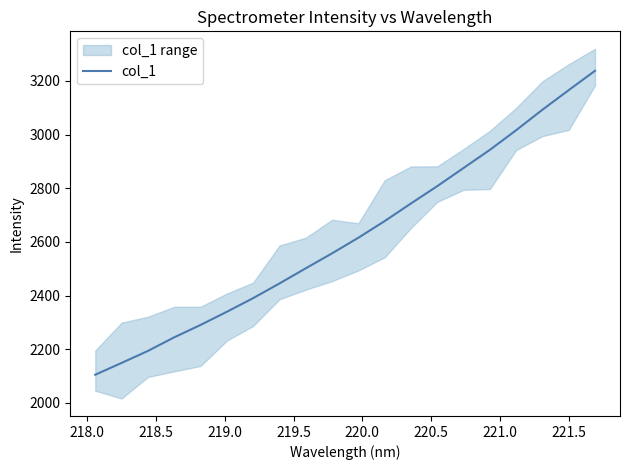

How many lines are shown in the chart?

1